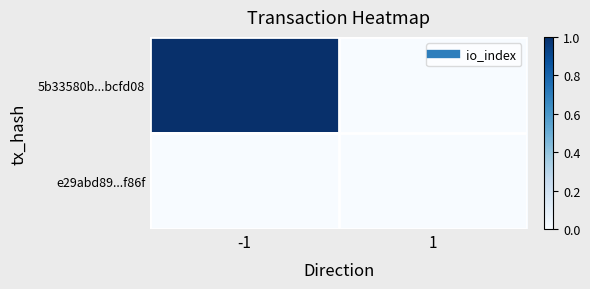

Between -1 and 1, which is larger?

-1